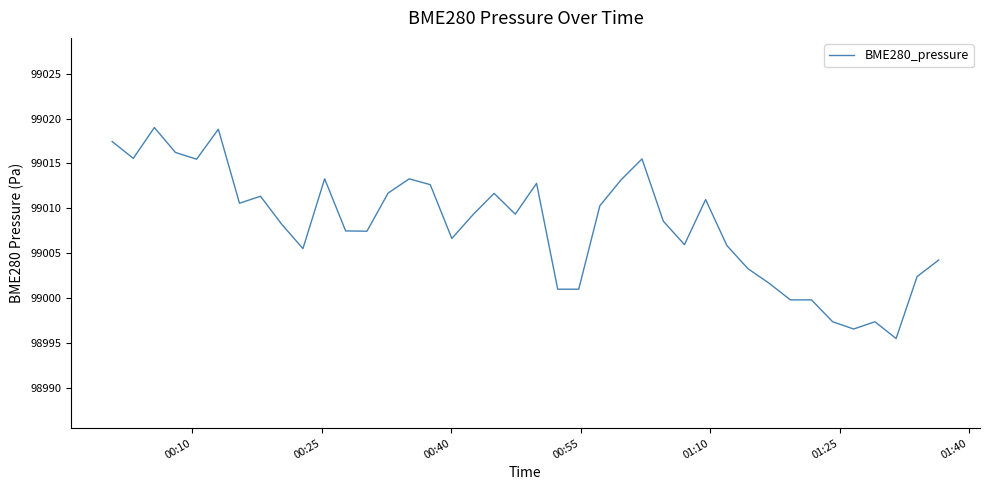

What is the greatest value displayed?

99019.0